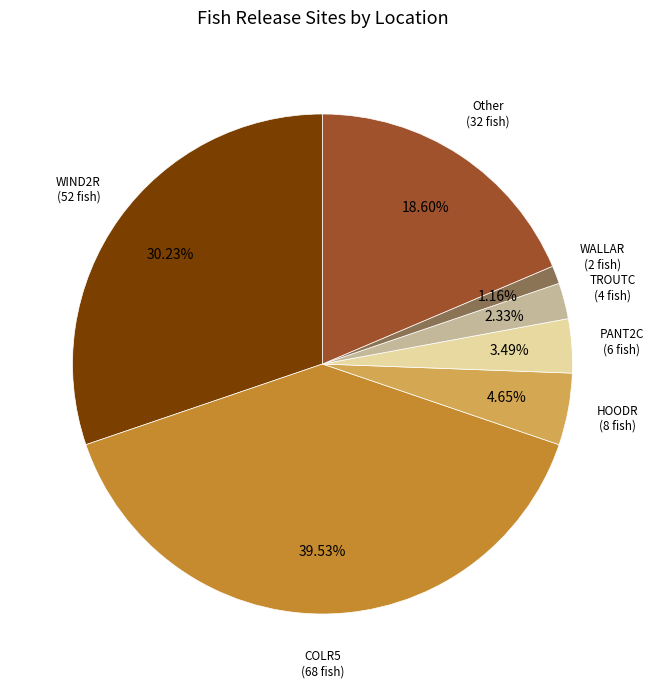

How many slices are in this pie chart?

7